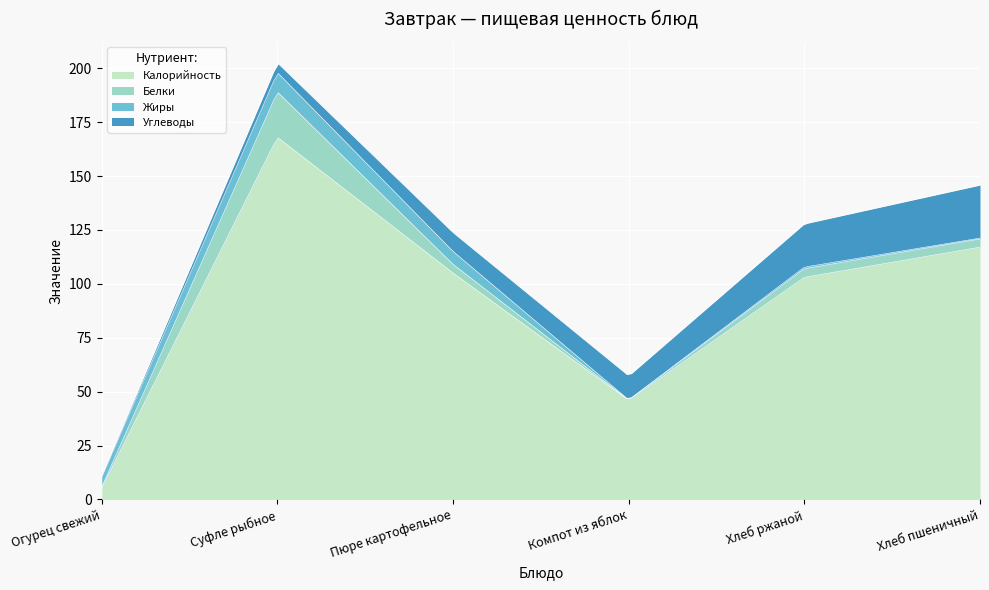

What is the difference between the highest and lowest values at Пюре картофельное?

101.0